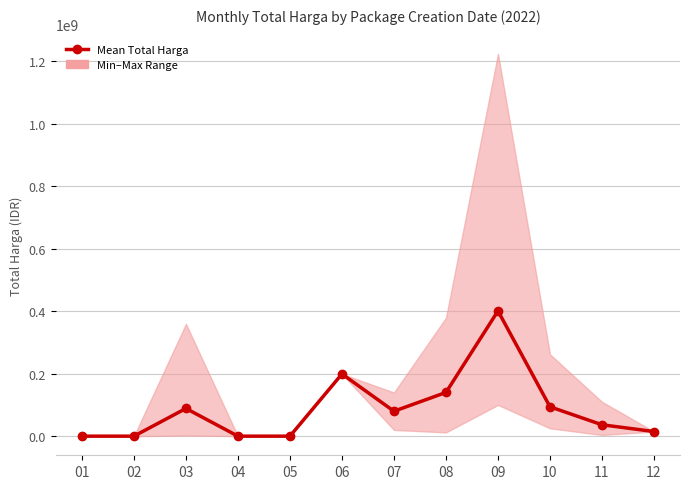

List the labels in order of value, smallest first.

01, 02, 04, 05, 12, 11, 07, 03, 10, 08, 06, 09